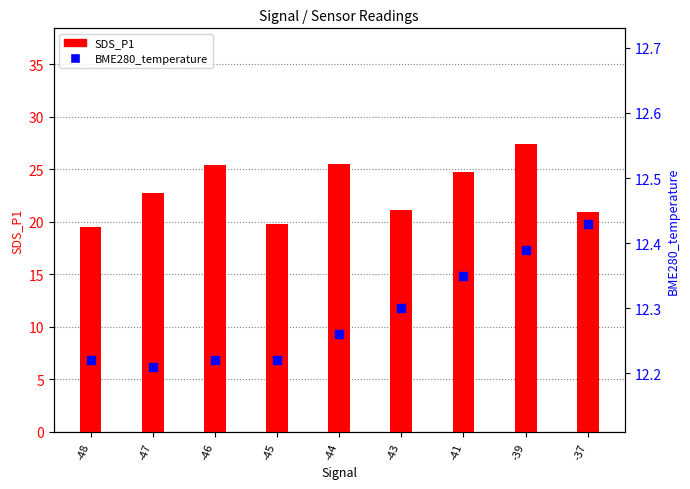

What are all the series names shown in the legend?

SDS_P1, BME280_temperature